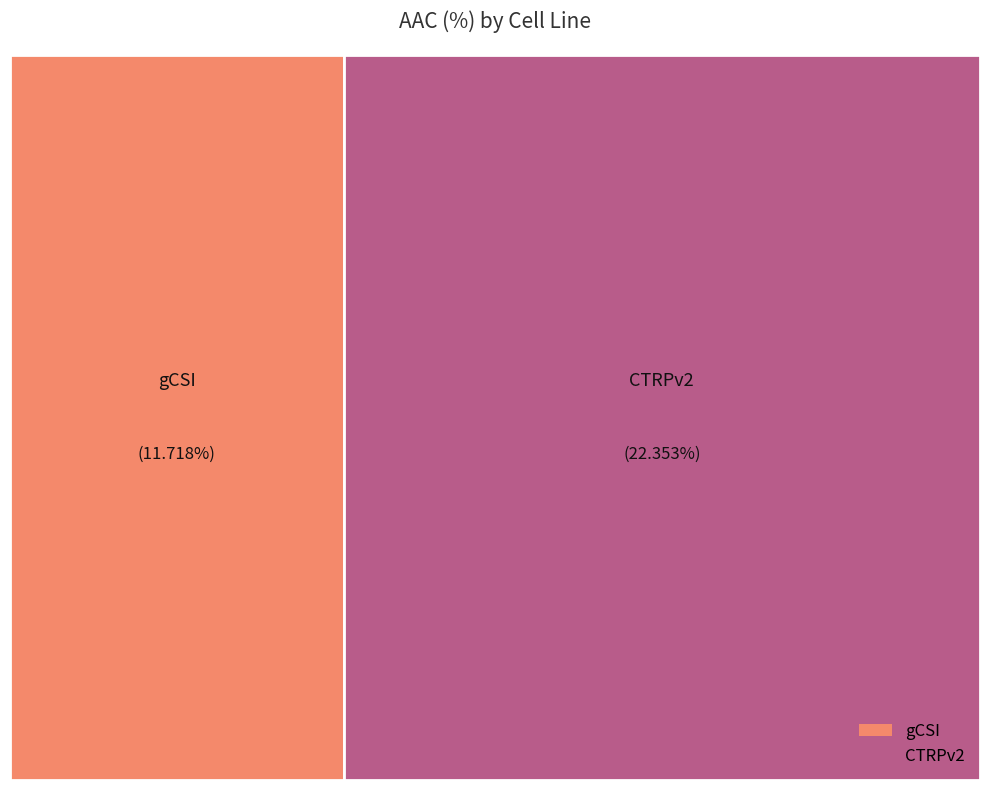

Count the number of slices in the pie.

2